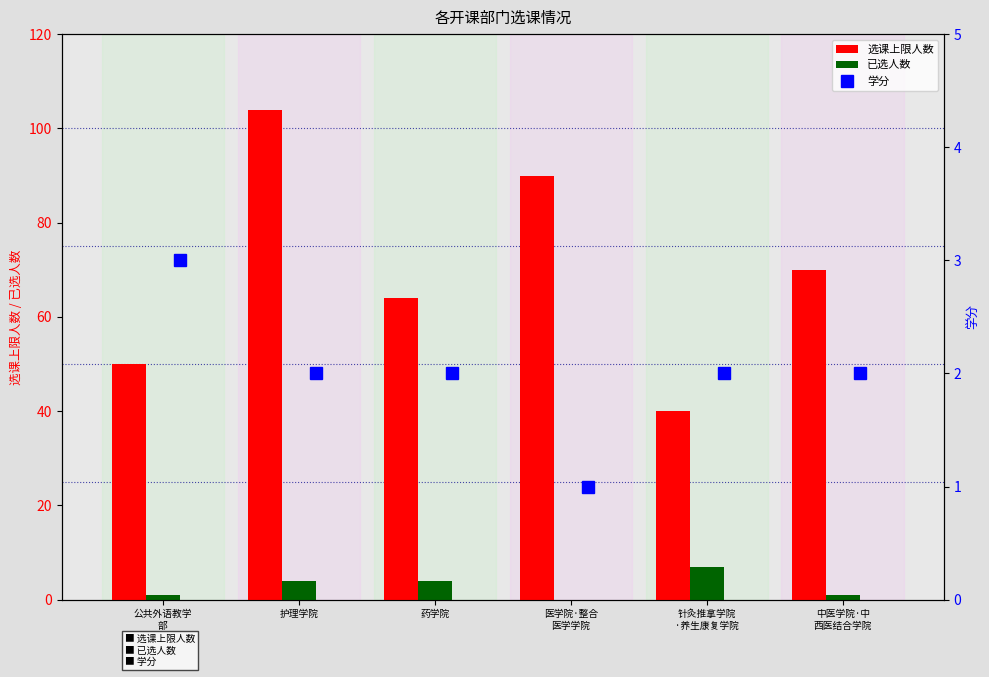

How many positive values does the 已选人数 series have?

5